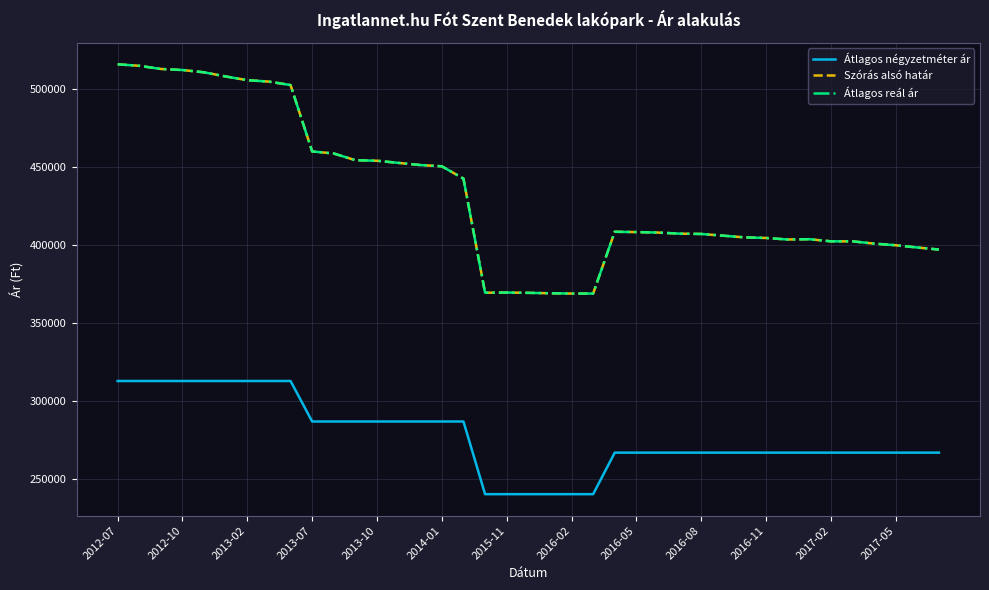

True or false: Átlagos négyzetméter ár and Szórás alsó határ cross at least once.

False